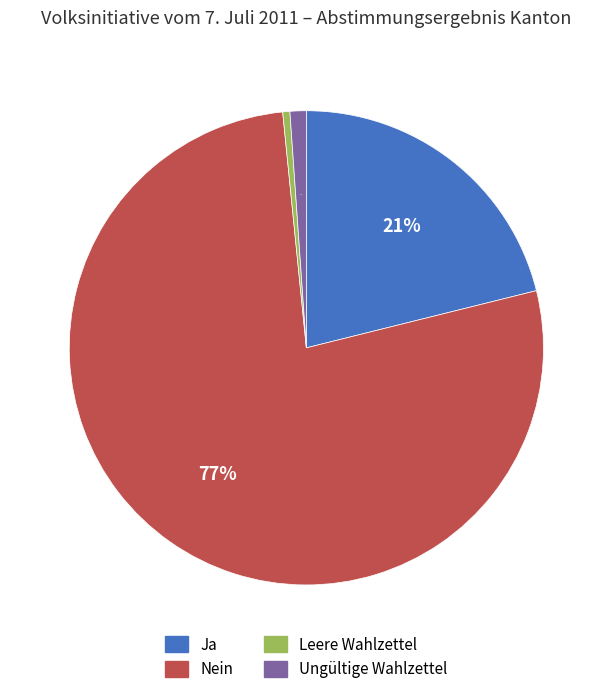

Which slice is the smallest?

Leere Wahlzettel